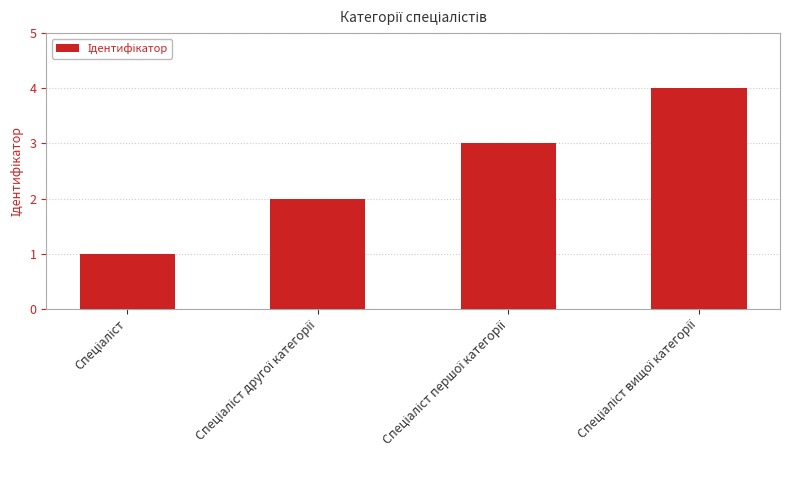

What is the greatest value displayed?

4